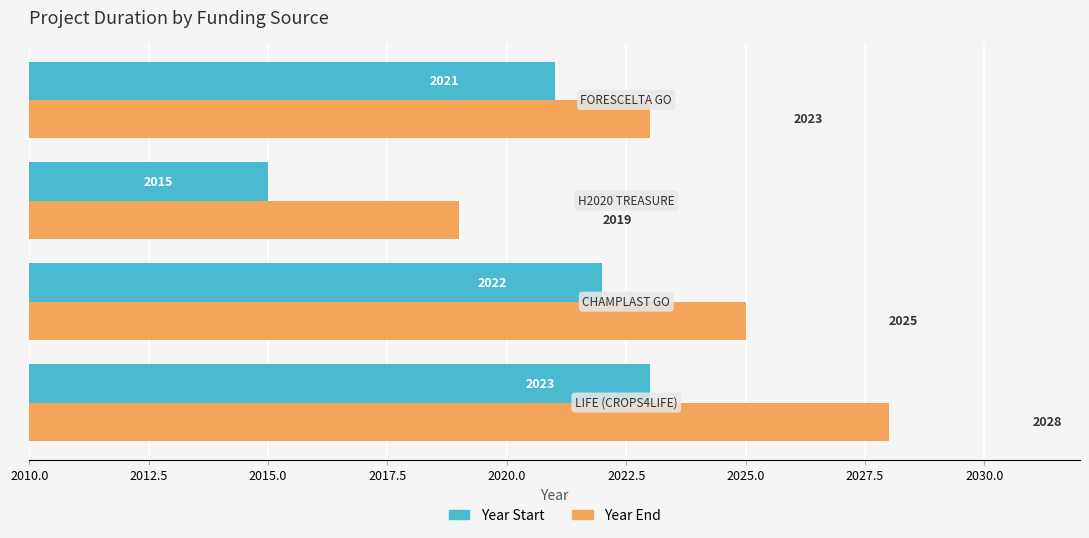

How many values in the Year End series are below 2025?

2